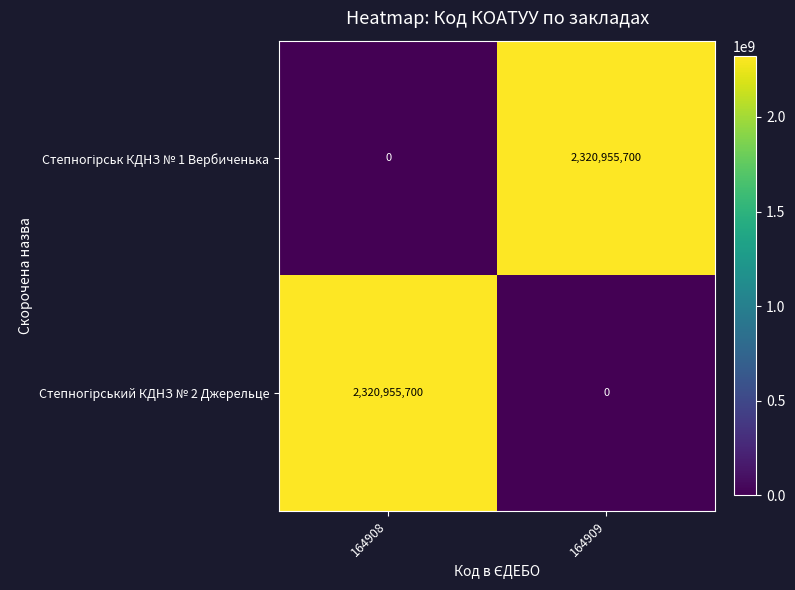

What is the total value across all series at 164908?

2320955700